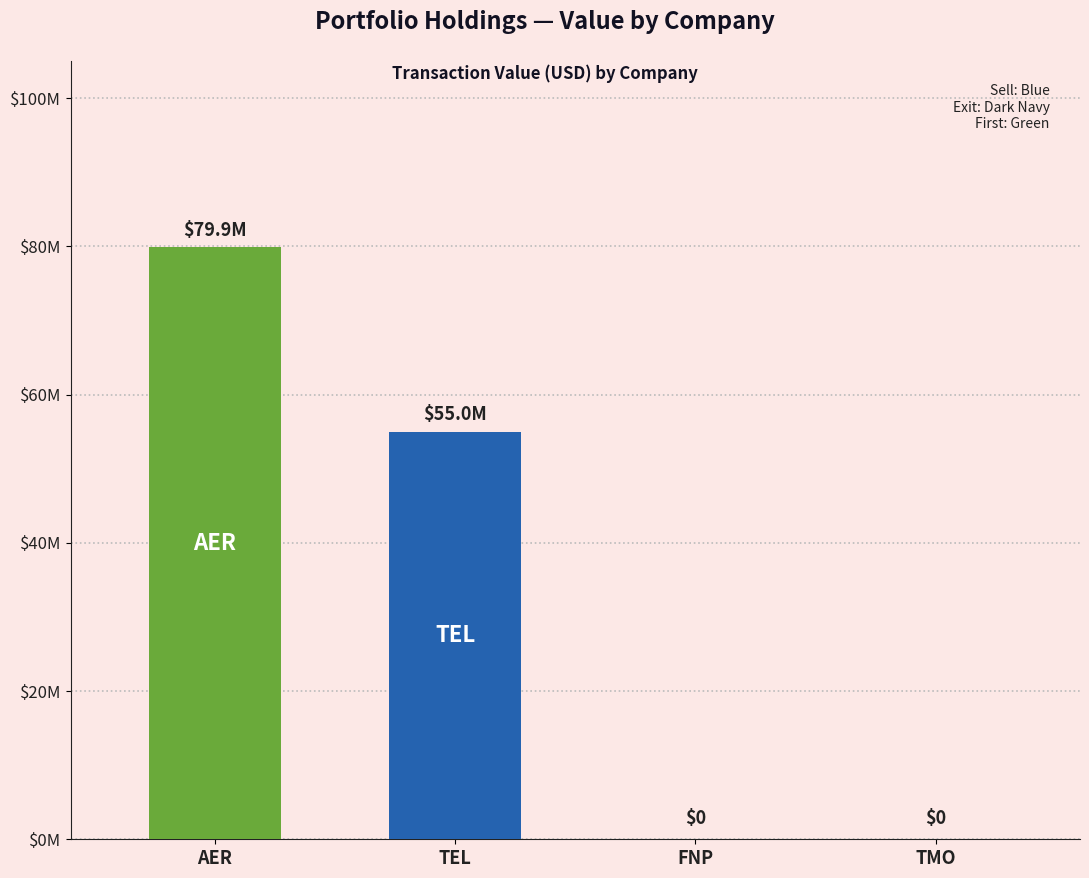

Does the chart contain any negative values?

No